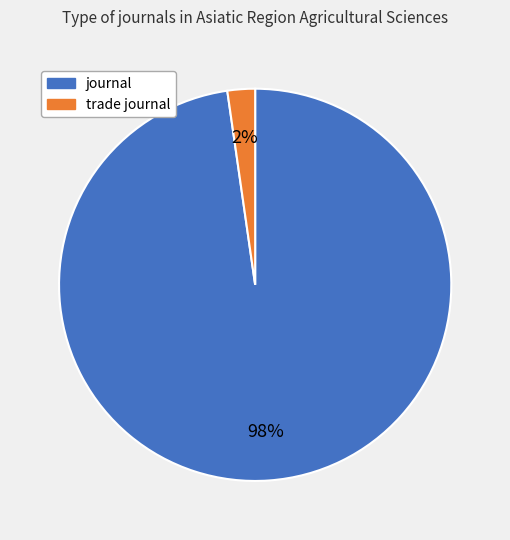

What percentage is the journal slice, to the nearest percent?

98%